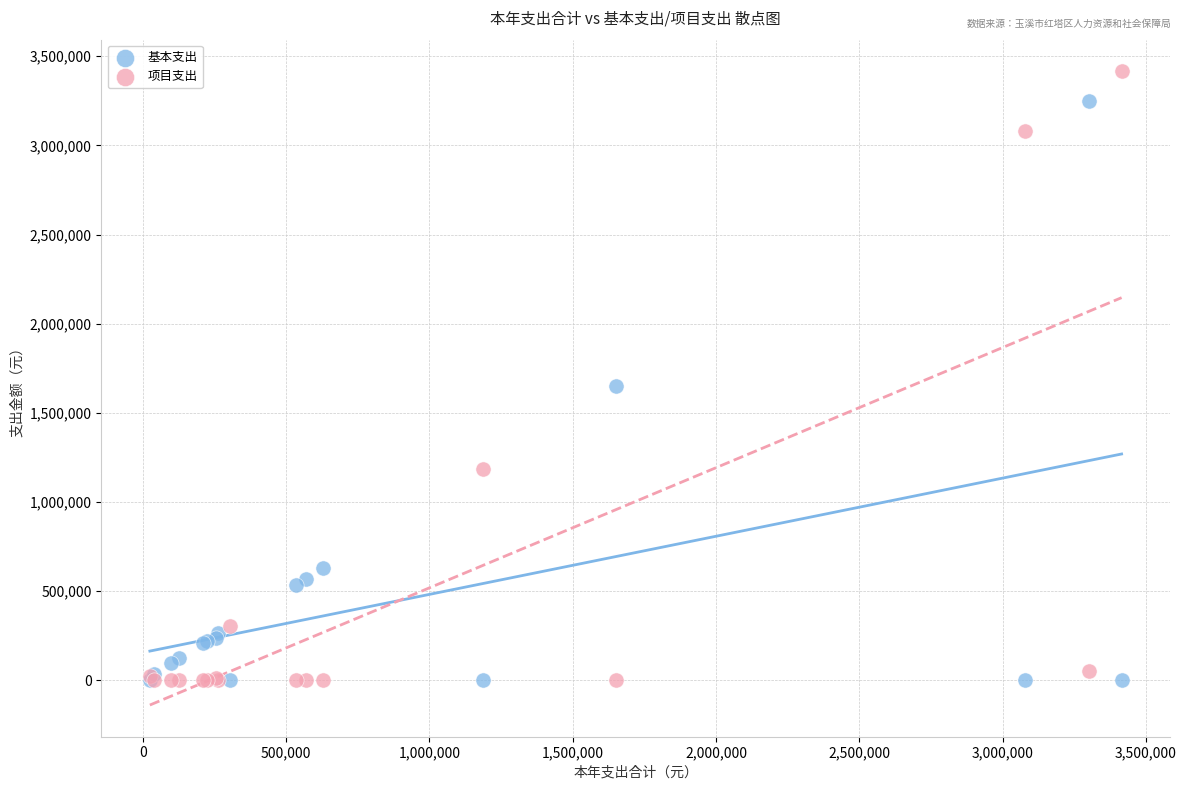

Across all series, what Y value is closest to 1707600?

1650579.4